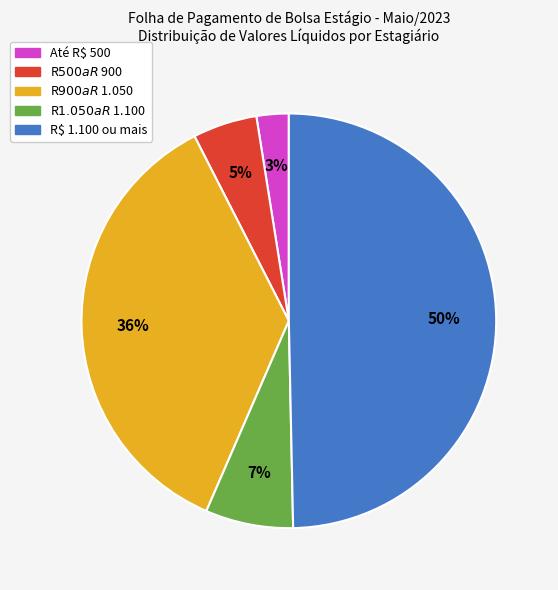

To the nearest percent, what is the difference between the largest and smallest slice percentages?

47%